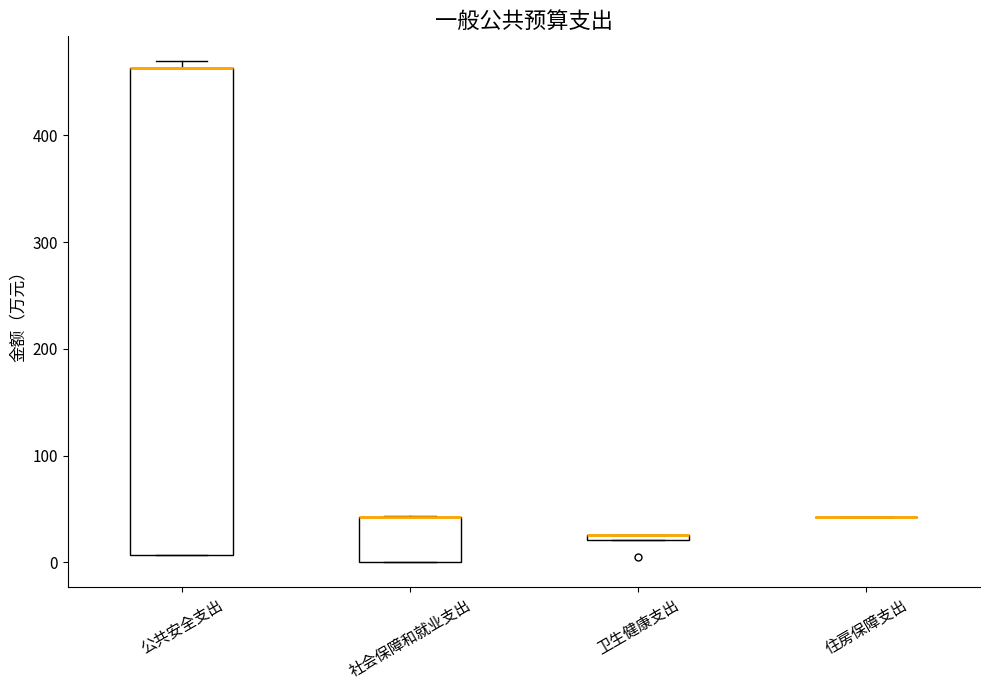

Comparing the boxes themselves (not the whiskers), which one is the tallest?

公共安全支出